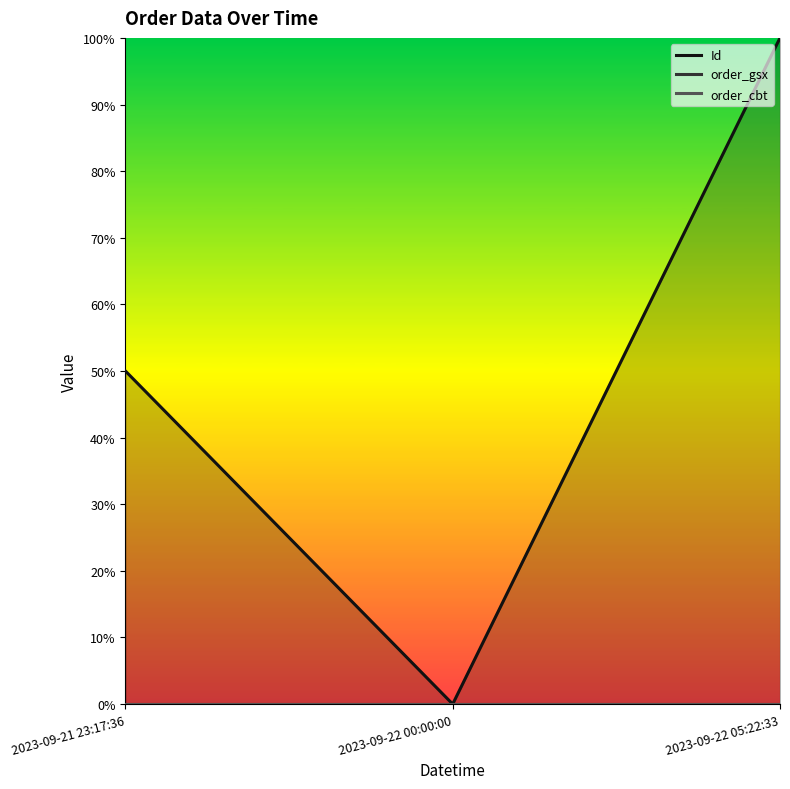

The value of Id at 2023-09-22 00:00:00 is 0.5. True or false?

False